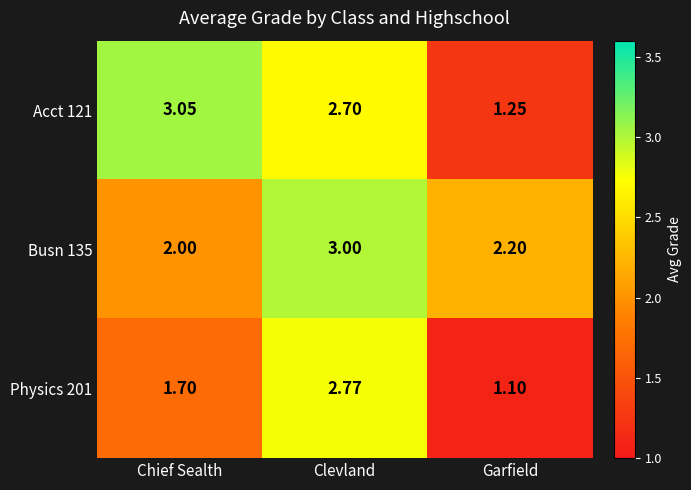

Which category has the highest value across all series?

Chief Sealth